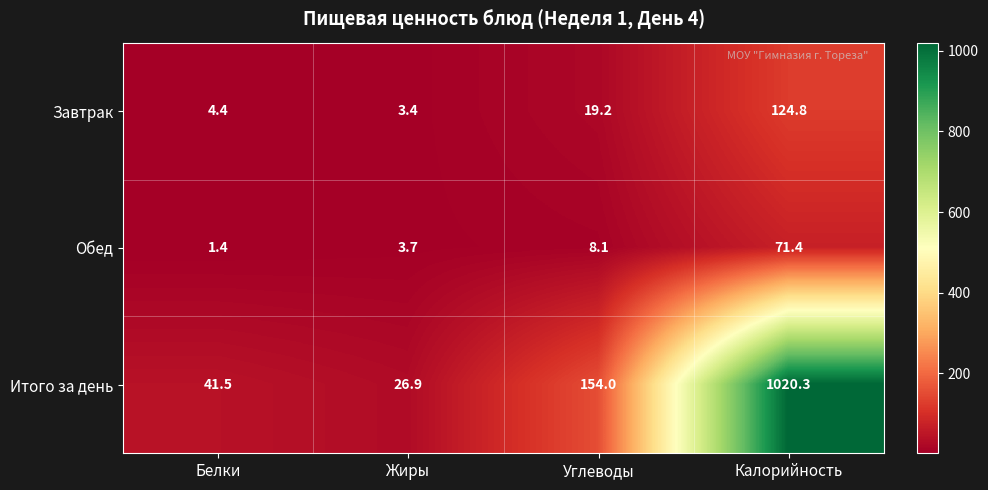

True or false: Завтрак has a value of 38.6 at Калорийность.

False